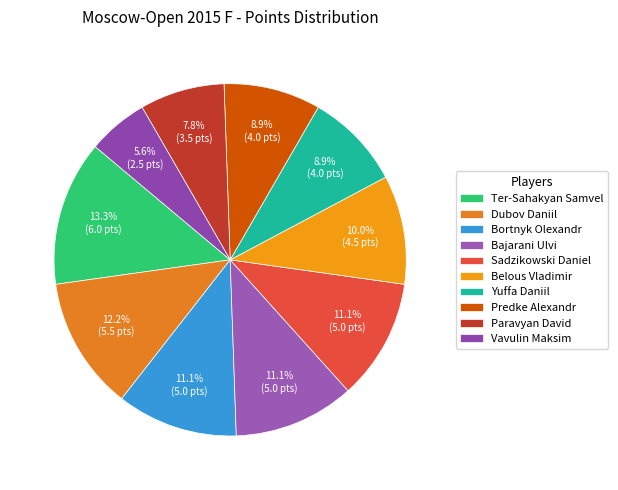

Which slice is the largest?

Ter-Sahakyan Samvel